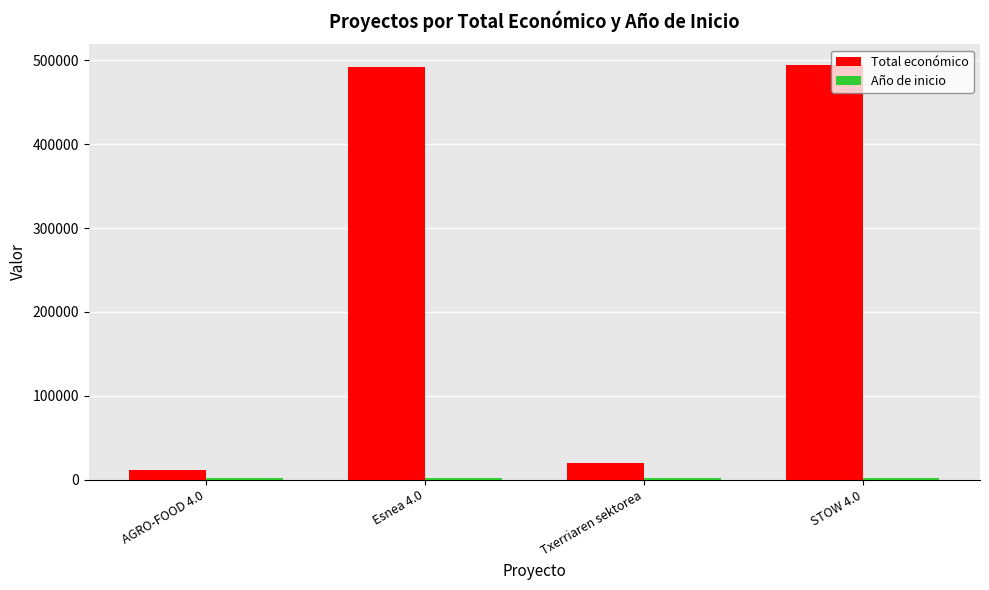

At which label is Total económico closest to 253128?

Txerriaren sektorea